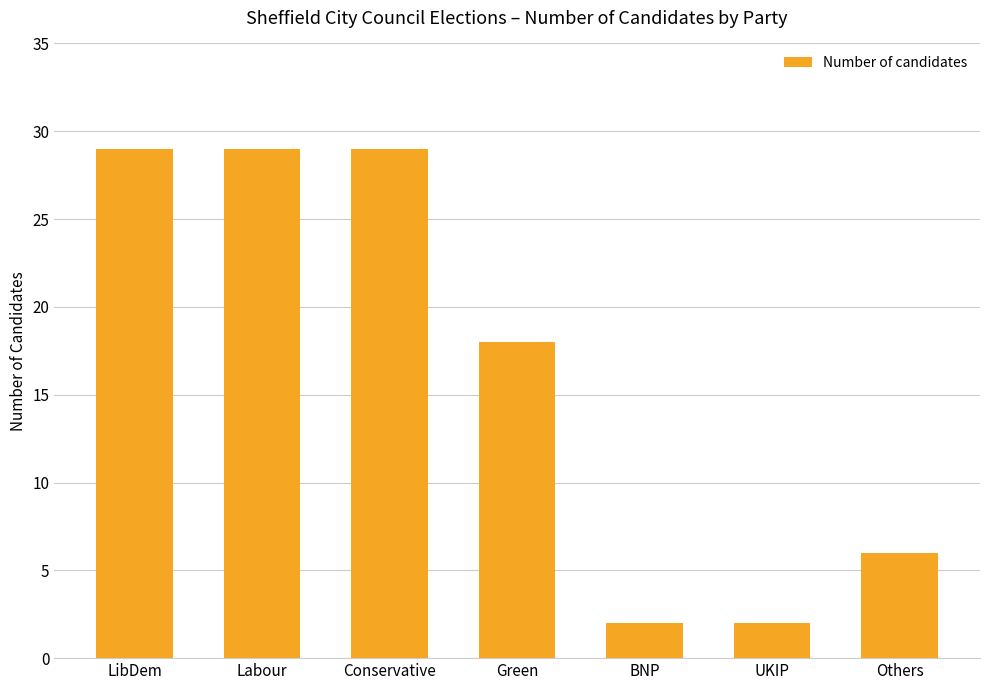

What is the label of the 6th bar from the left?

UKIP